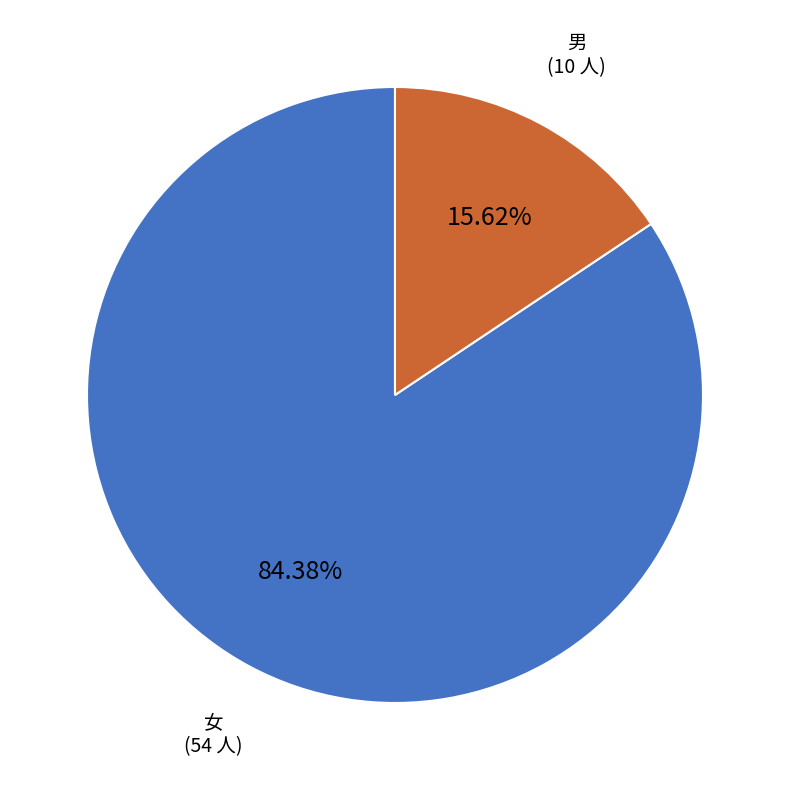

To the nearest percent, what is the average slice percentage?

50%